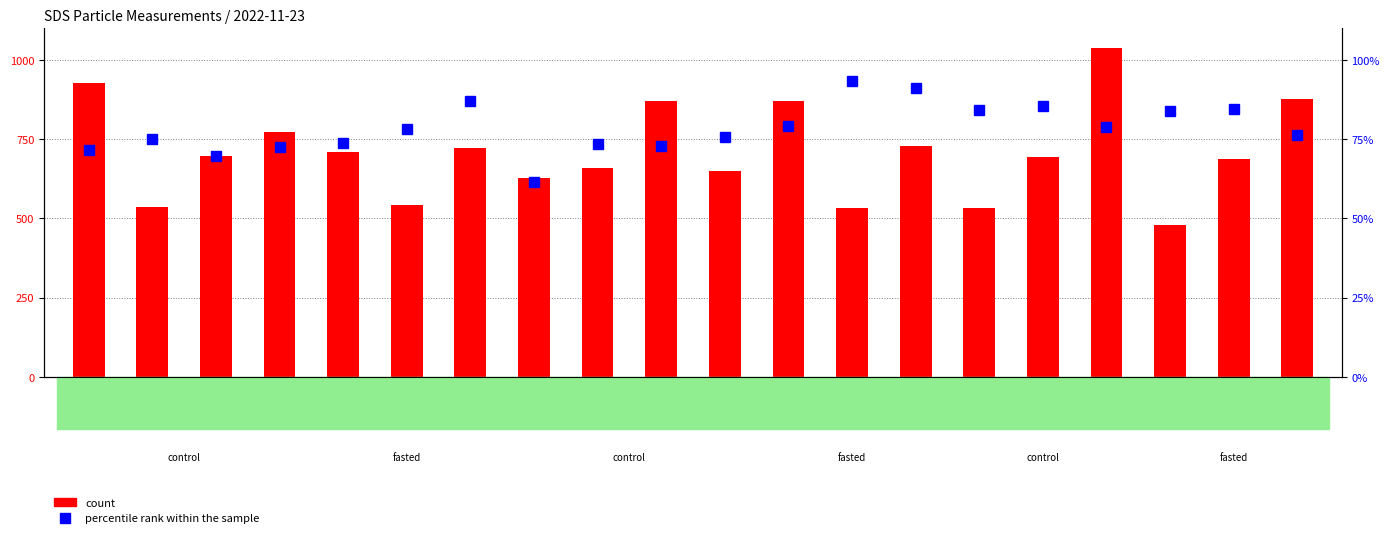

What is the lowest value of the count series?

480.9